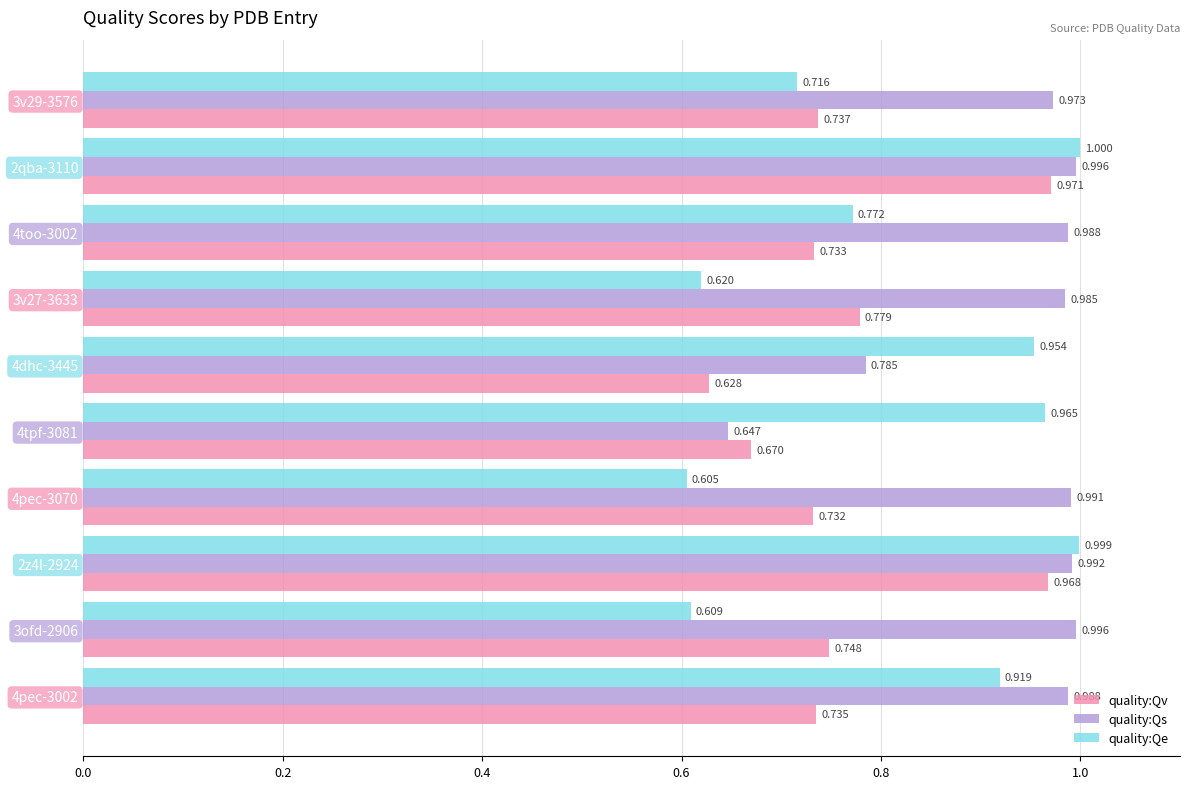

Is the value of quality:Qe at 3ofd-2906 greater than the value of quality:Qs at 4pec-3070?

No